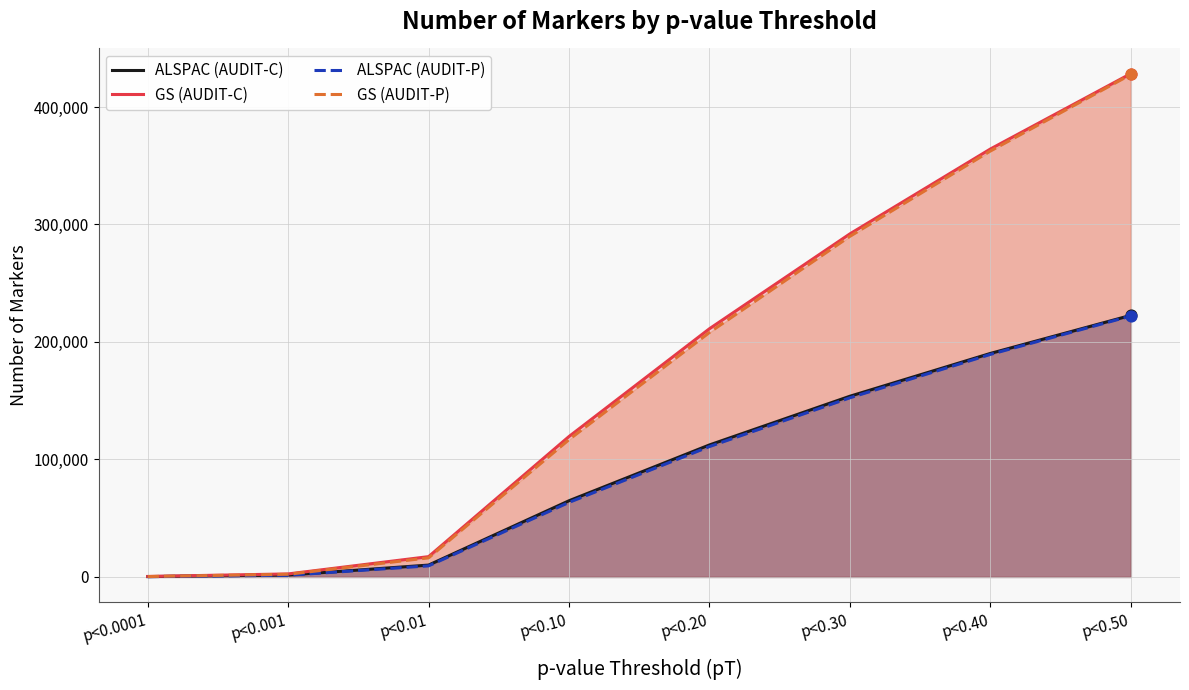

Which series has the largest Y range (max minus min)?

GS (AUDIT-C)